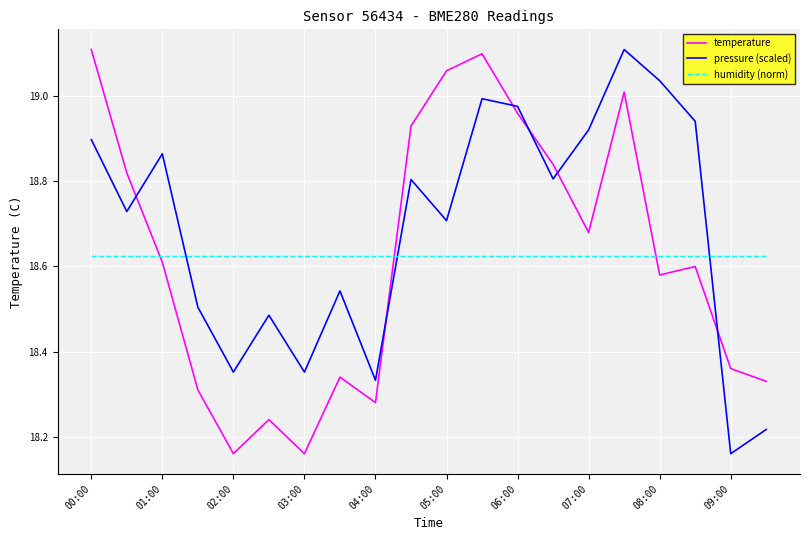

Which series has the largest total across all categories?

pressure (scaled)